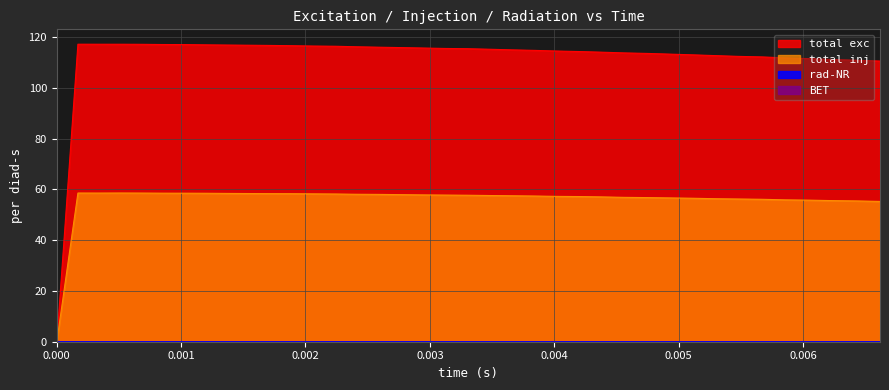

The BET series shows -0.0 at 33. True or false?

False